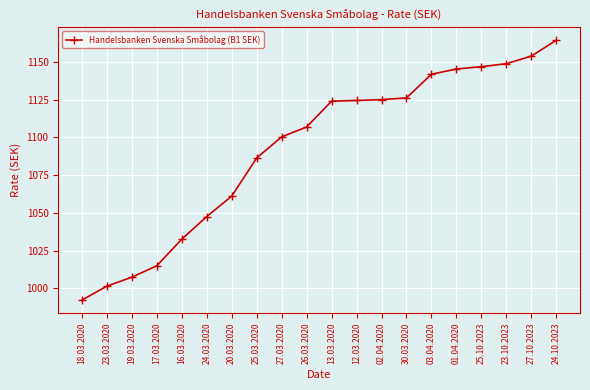

True or false: the data shows 1086.3 at 25.03.2020.

True